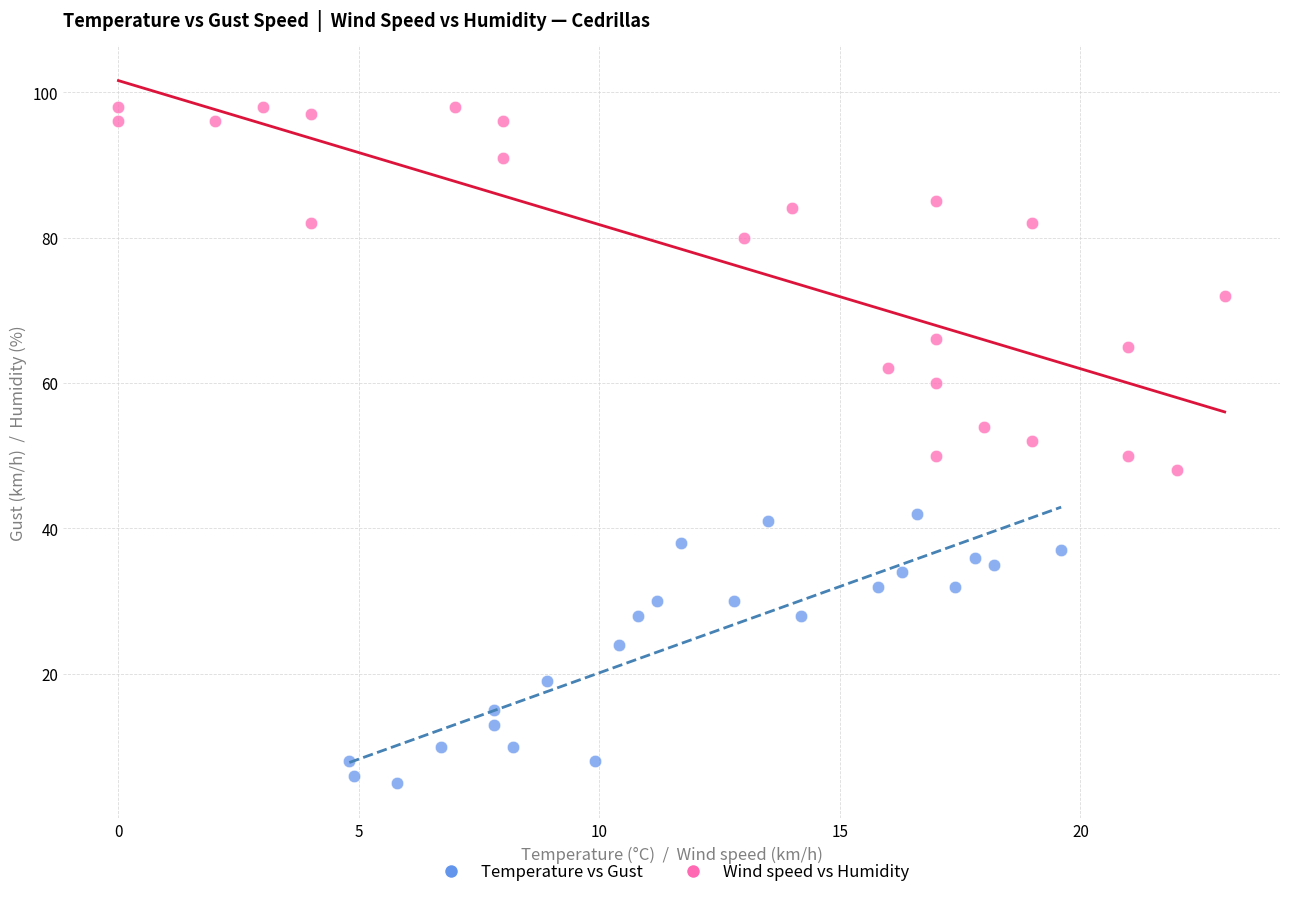

Which series reaches the maximum Y coordinate?

Wind speed vs Humidity